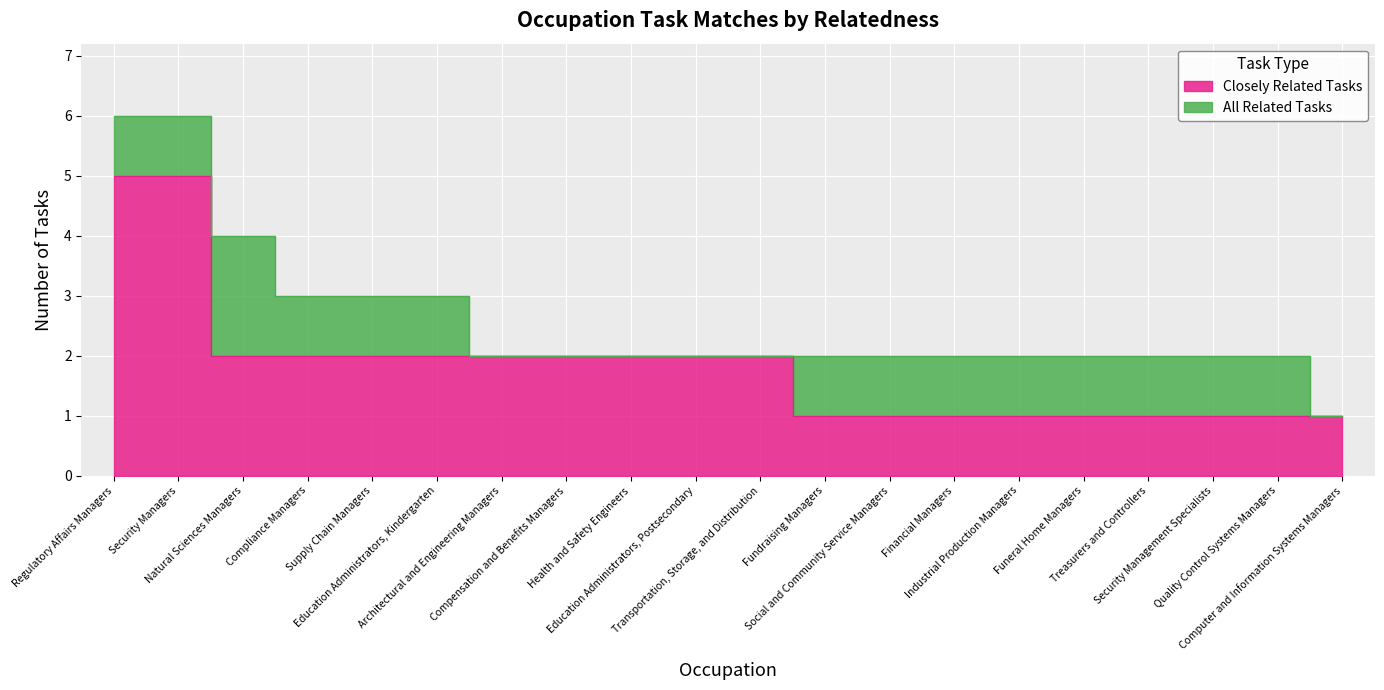

Which category has the highest value in the All Related Tasks series?

Regulatory Affairs Managers